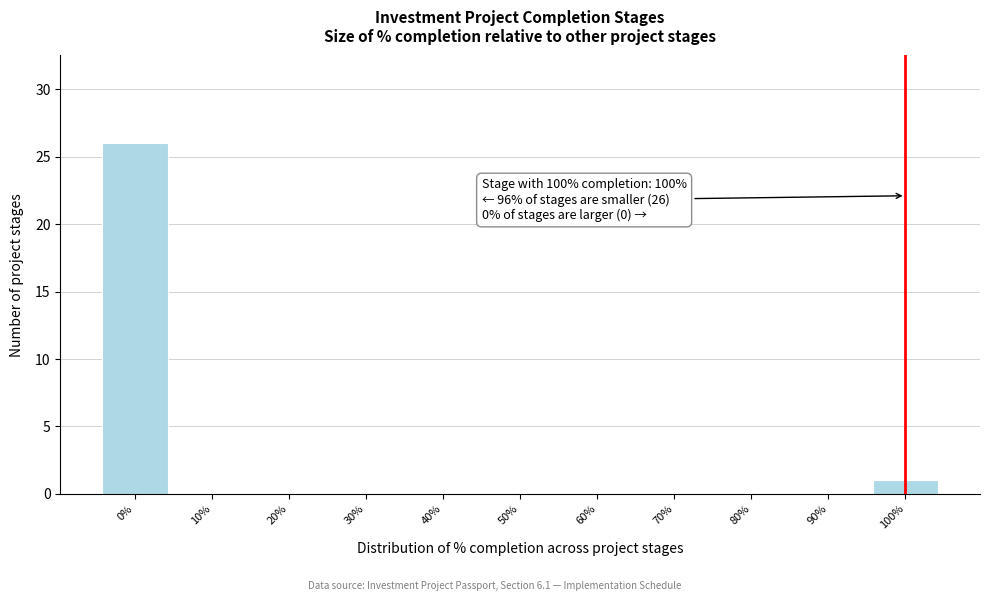

Which range on the x-axis has the tallest bar?

-5 to 5